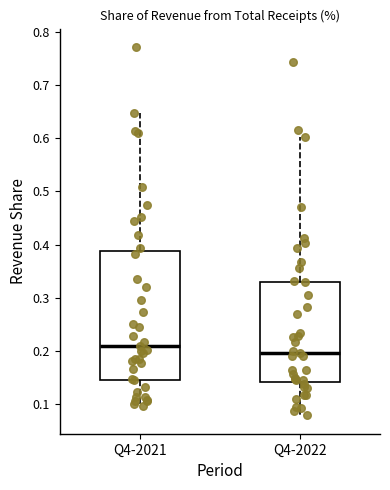

Reading left to right, read every box against the y-axis: the position of its median line, the range the box covers, and the ends of its whiskers. The values are not printed on the chart, so give them approximately, as read against the axis.

Q4-2021: median 0.21, box 0.15 to 0.39, whiskers 0.10 to 0.65
Q4-2022: median 0.20, box 0.14 to 0.33, whiskers 0.08 to 0.60